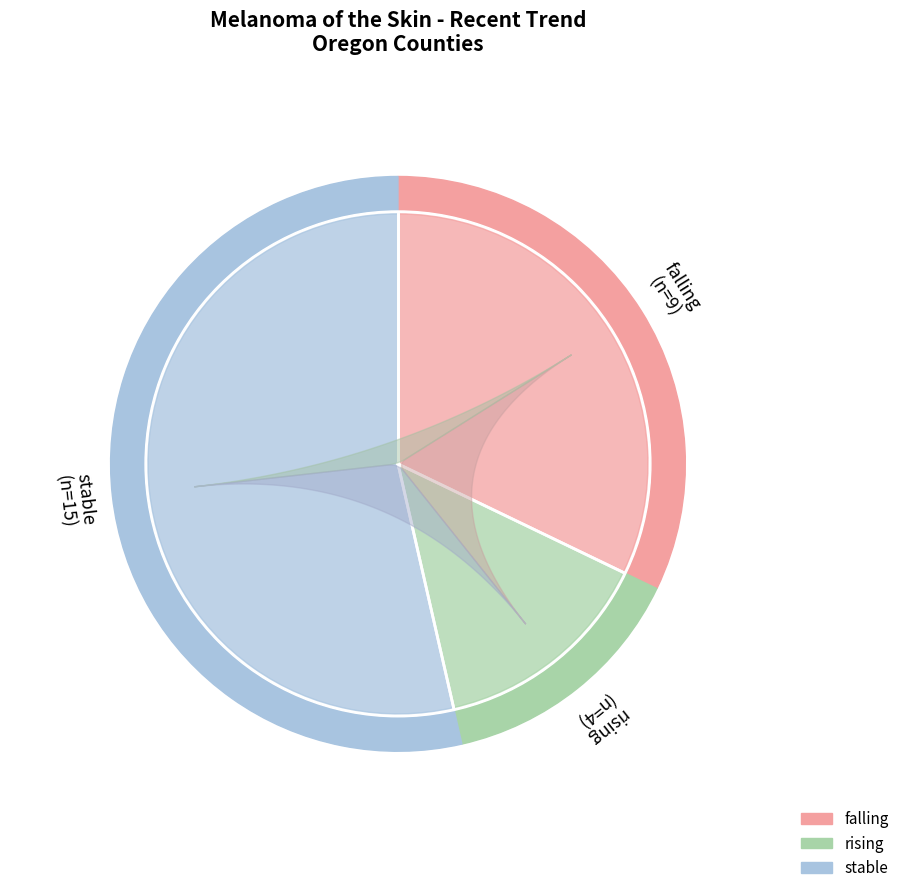

How many segments does this pie chart have?

3